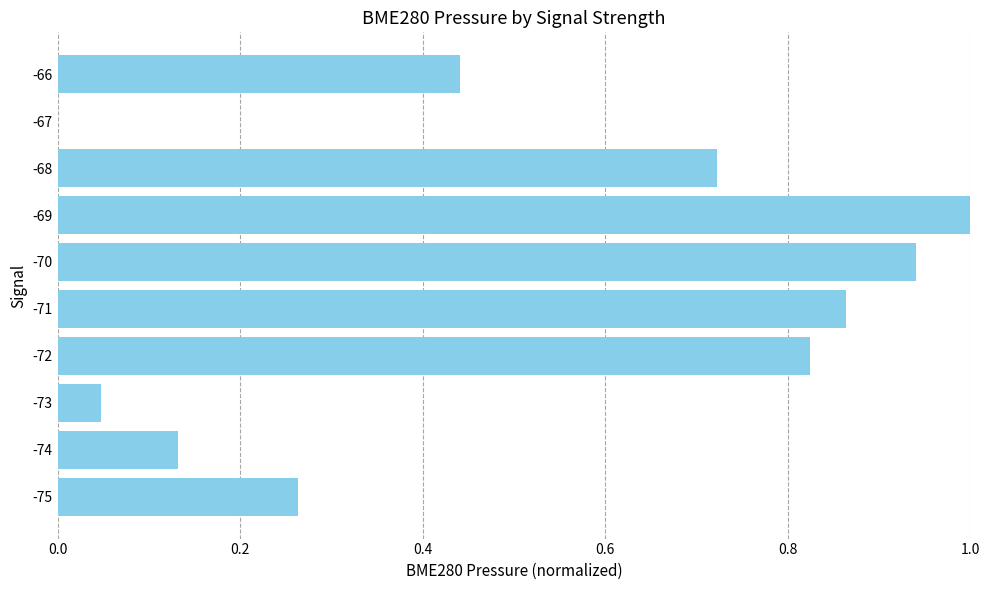

How many values are above zero?

9